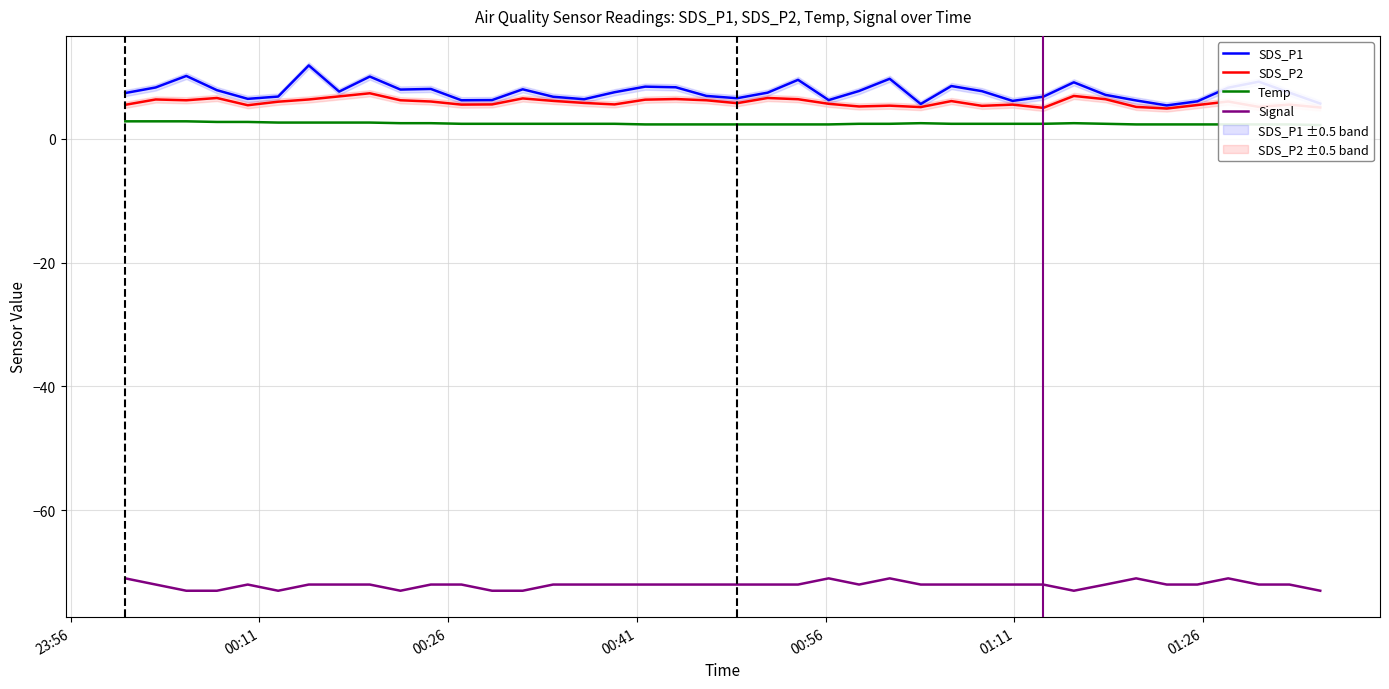

How many lines are shown in the chart?

4